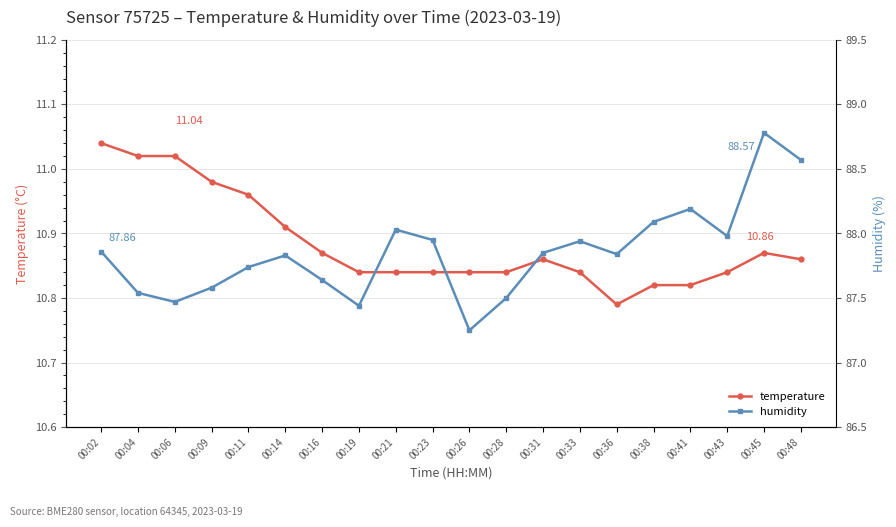

Where is the first local minimum for temperature?

00:36